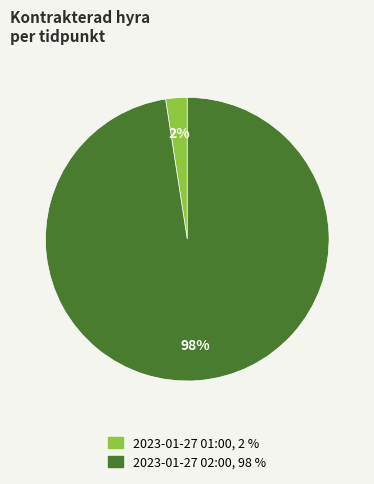

Is there a majority slice in this chart?

Yes